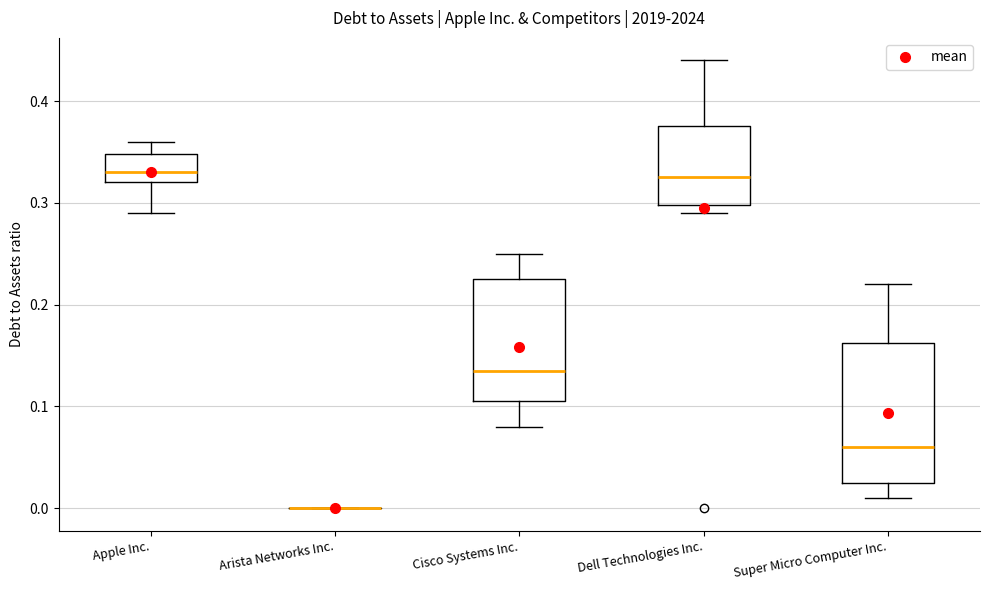

Reading left to right, read every box against the y-axis: the position of its median line, the range the box covers, and the ends of its whiskers. The values are not printed on the chart, so give them approximately, as read against the axis.

Apple Inc.: median 0.33, box 0.32 to 0.35, whiskers 0.29 to 0.36
Arista Networks Inc.: box collapsed to a line at 0.00, whiskers 0.00 to 0.00
Cisco Systems Inc.: median 0.14, box 0.11 to 0.23, whiskers 0.08 to 0.25
Dell Technologies Inc.: median 0.33, box 0.30 to 0.38, whiskers 0.29 to 0.44
Super Micro Computer Inc.: median 0.06, box 0.03 to 0.16, whiskers 0.01 to 0.22